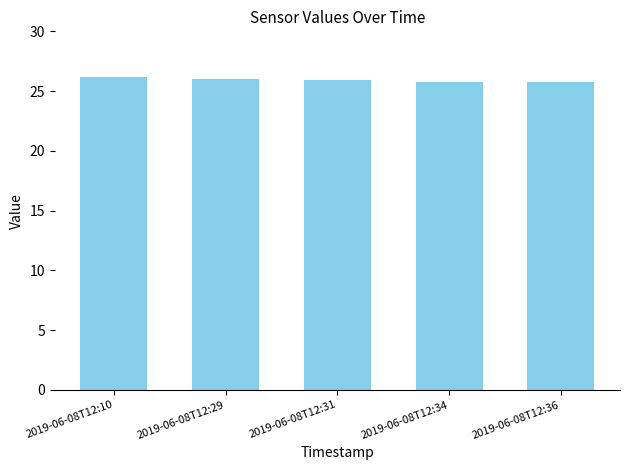

How many bars are there in total?

5